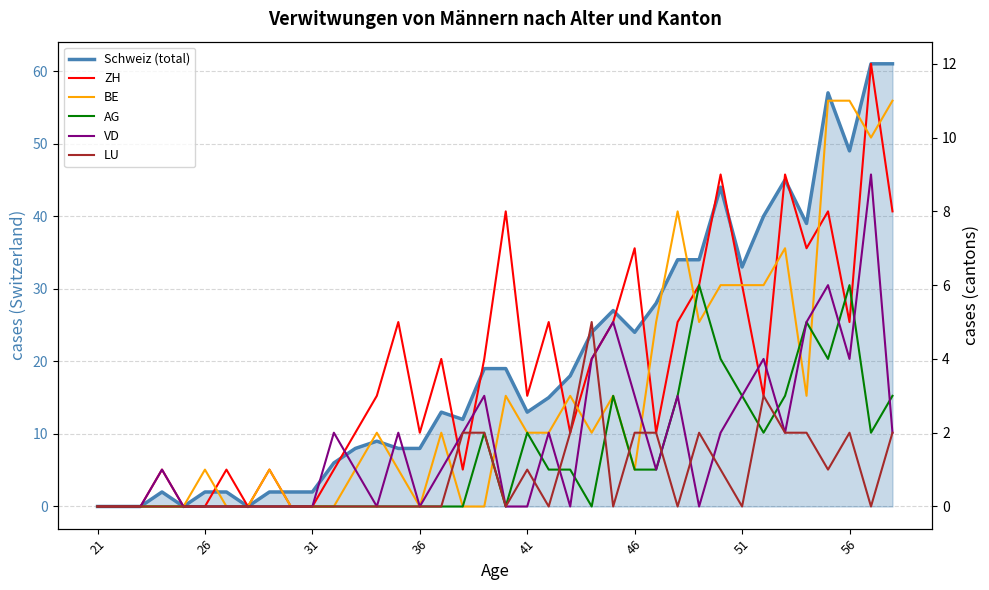

Does the chart display data point markers on the line(s)?

No